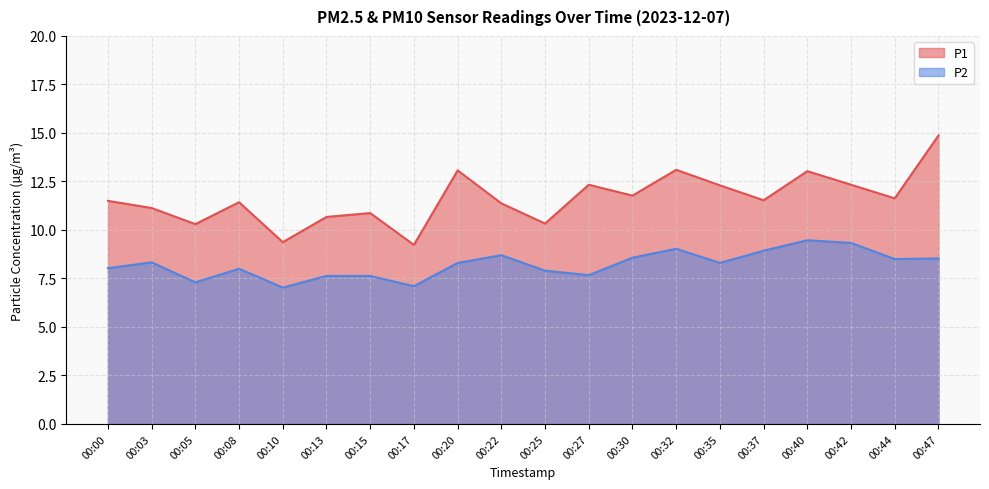

Where is the first local maximum for P1?

00:08